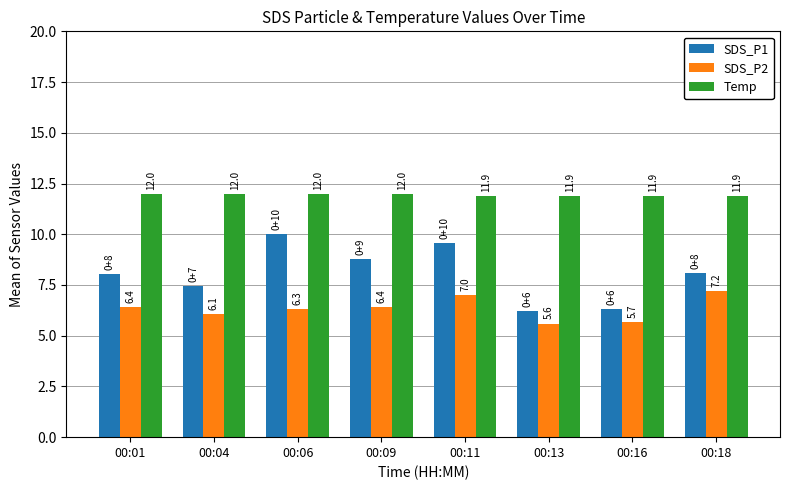

At which label is SDS_P2 closest to 6?

00:04